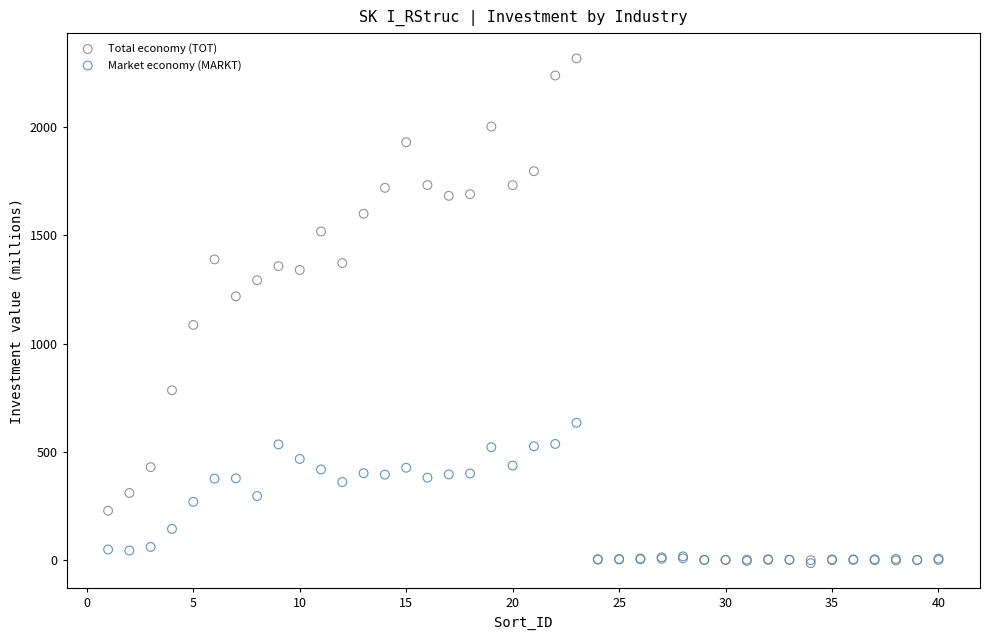

What are all the series names shown in the legend?

Total economy (TOT), Market economy (MARKT)